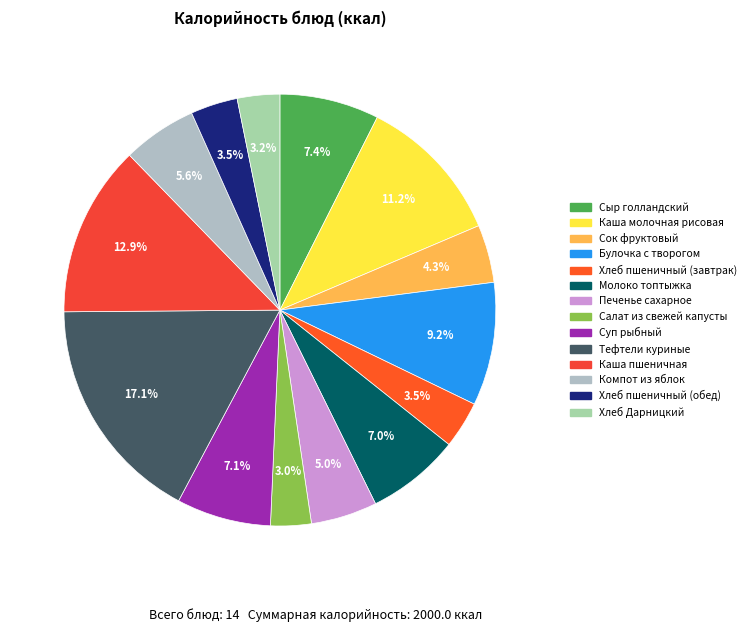

To the nearest percent, what is the difference between the largest and smallest slice percentages?

14%